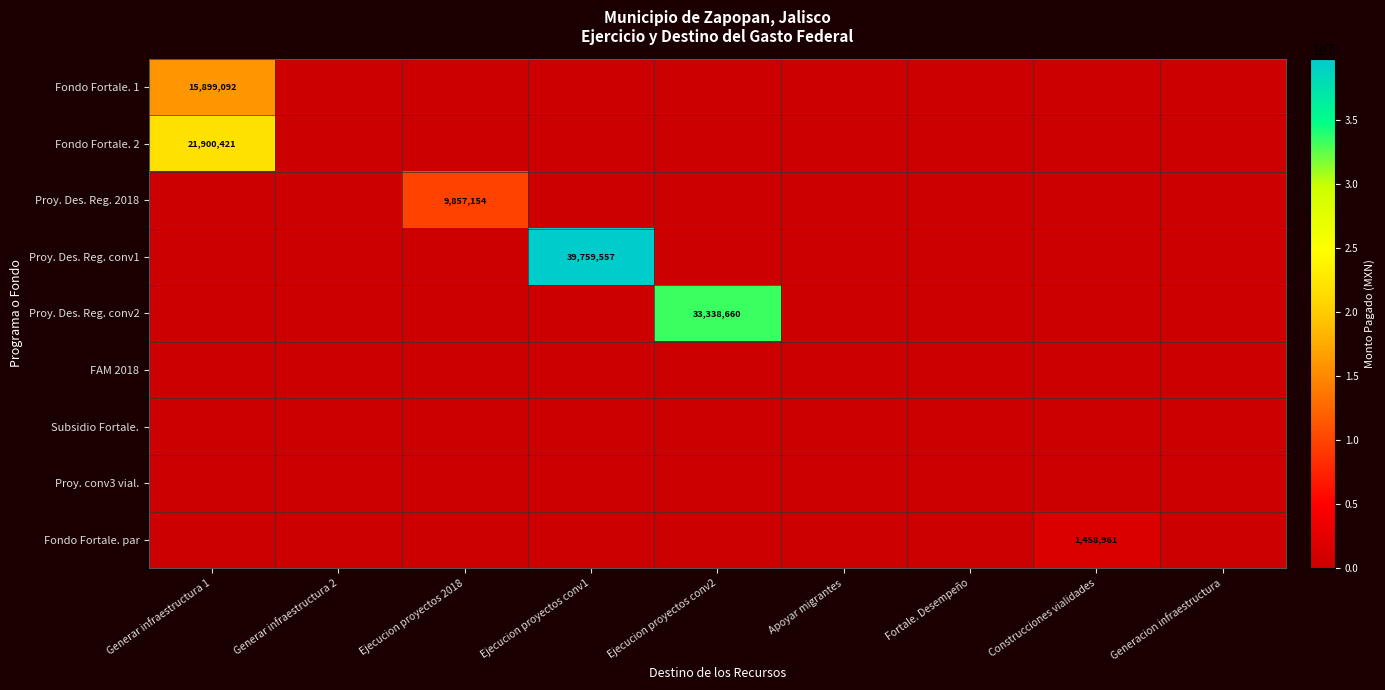

The Fondo Fortale. par series shows -795200.5 at Ejecucion proyectos 2018. True or false?

False